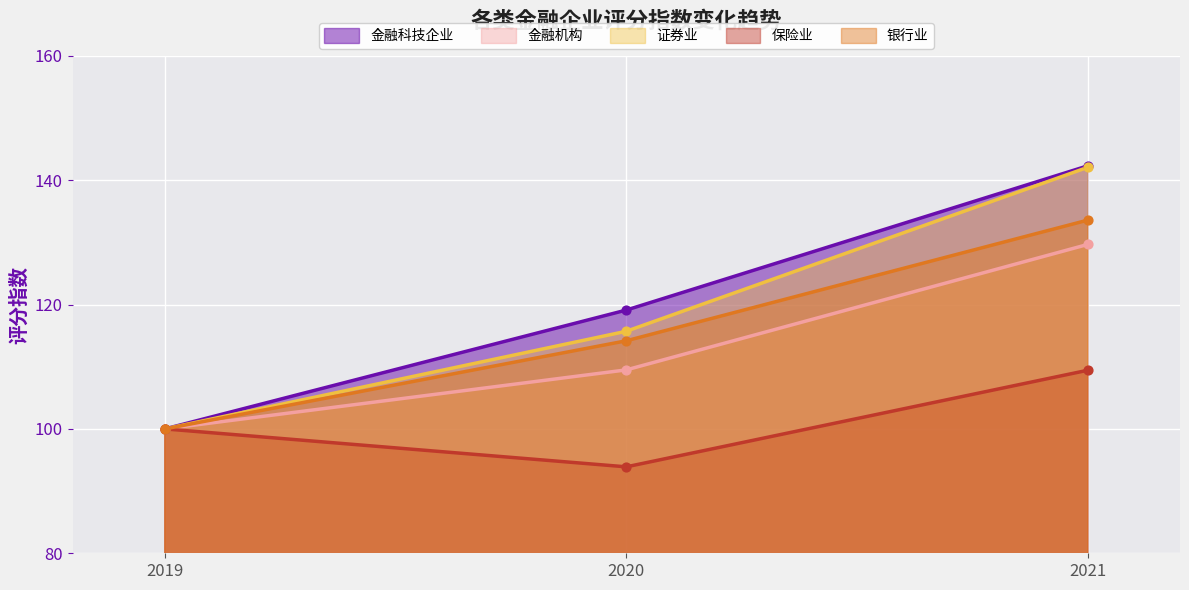

At how many categories does at least one series exceed 95?

3